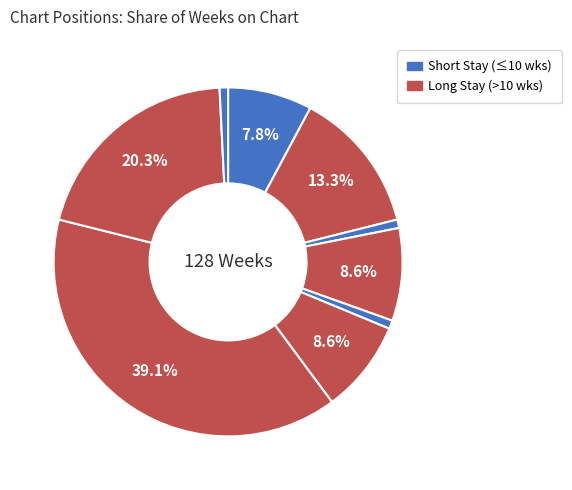

Count the number of slices in the pie.

9